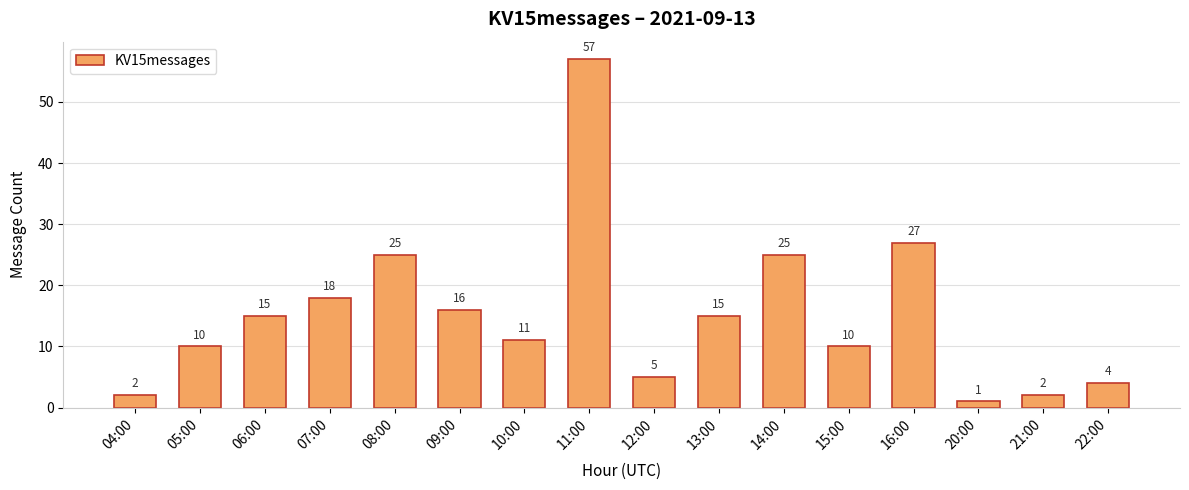

Between 04:00 and 05:00, which is larger?

05:00